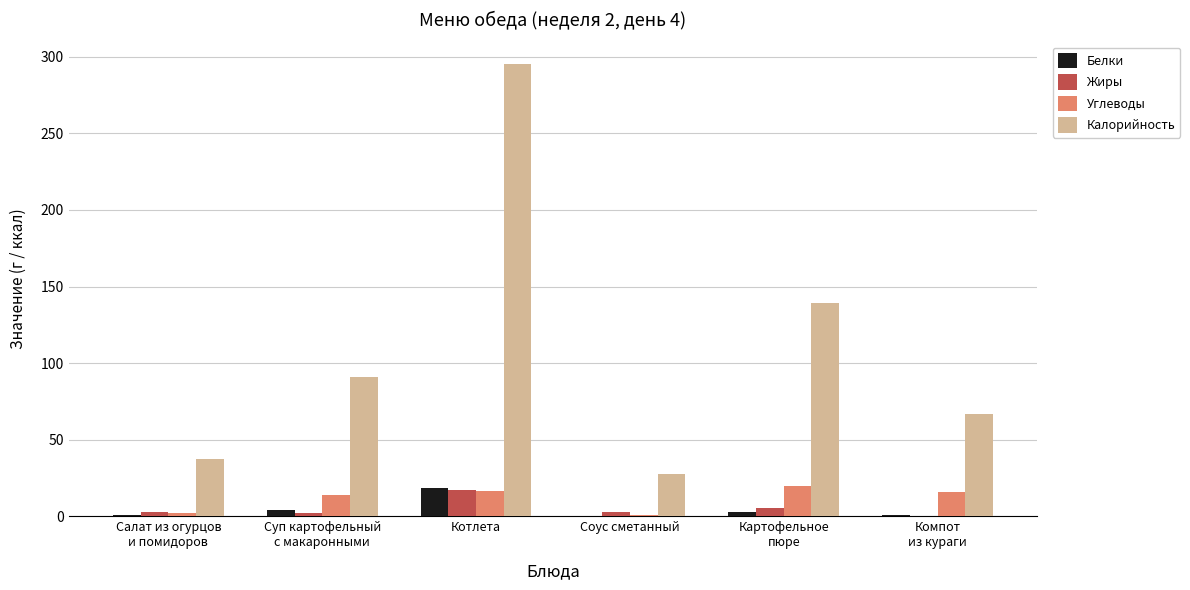

True or false: Жиры has a value of 2.0 at Суп картофельный
с макаронными.

True